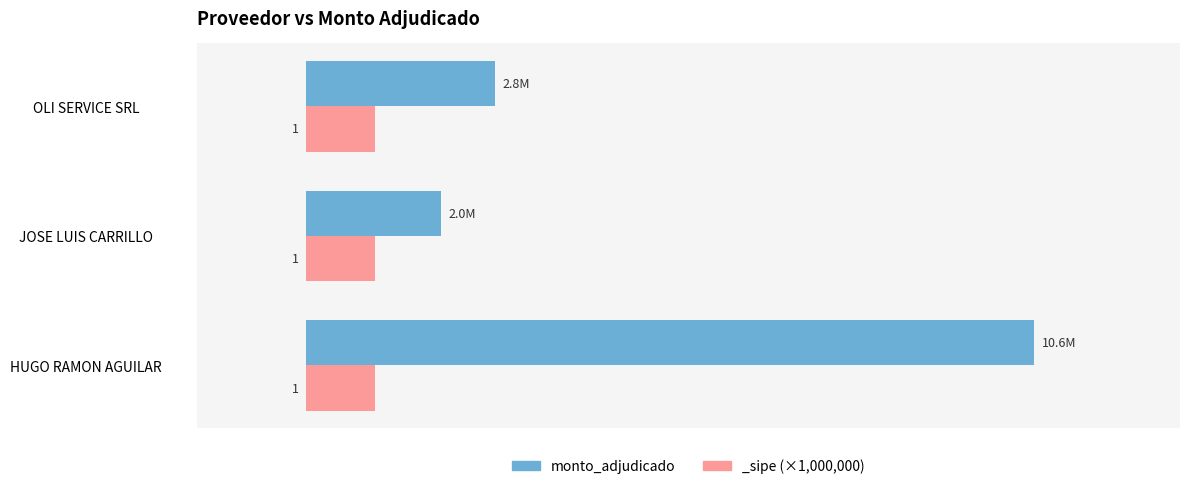

List the labels in order of value, largest first.

HUGO RAMON AGUILAR, OLI SERVICE SRL, JOSE LUIS CARRILLO